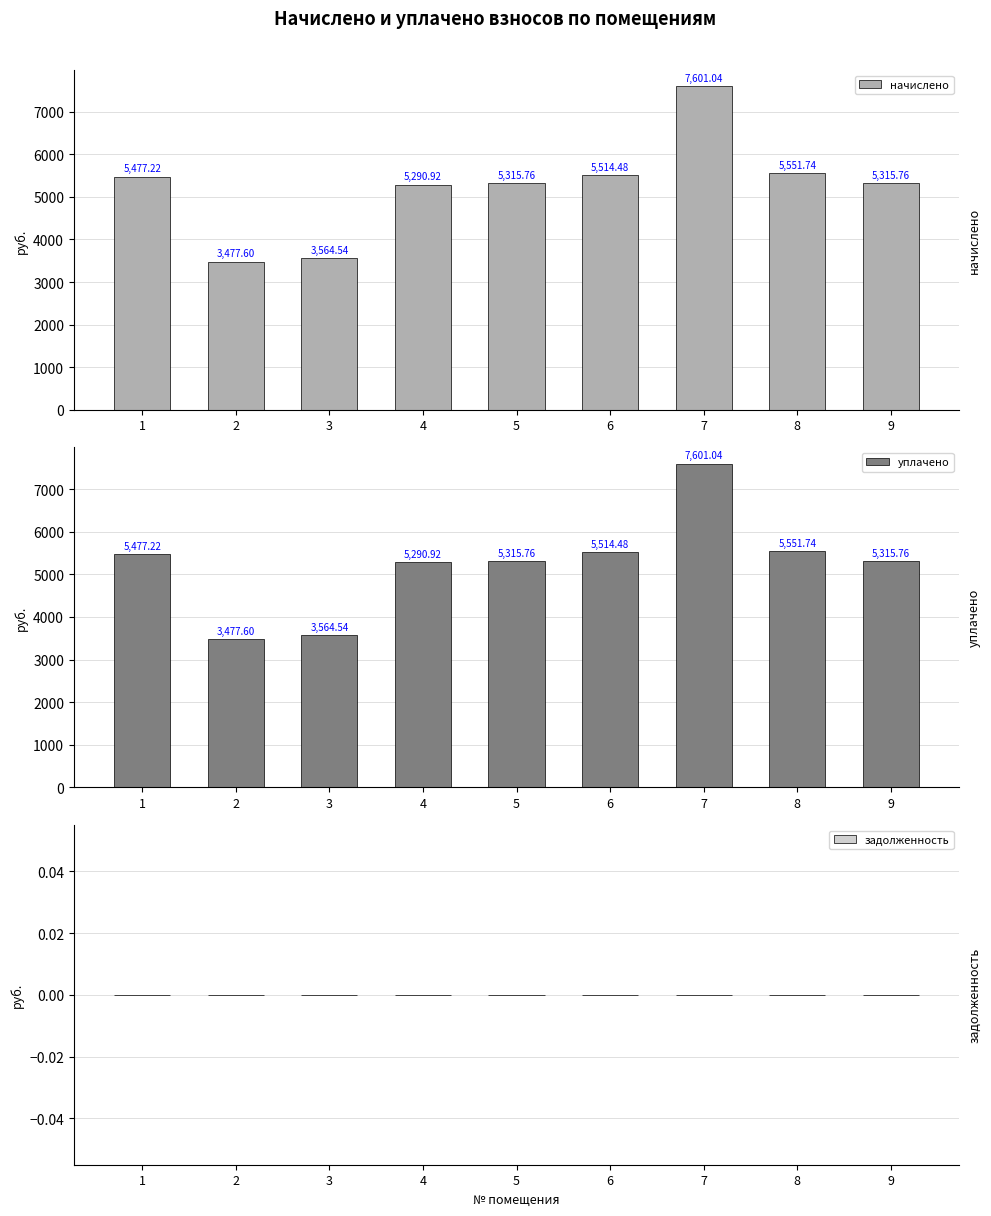

Reading right to left, extract all data points from this chart.

начислено: 9=5315.8	8=5551.7	7=7601.0	6=5514.5	5=5315.8	4=5290.9	3=3564.5	2=3477.6	1=5477.2
уплачено: 9=5315.8	8=5551.7	7=7601.0	6=5514.5	5=5315.8	4=5290.9	3=3564.5	2=3477.6	1=5477.2
задолженность: 9=0.0	8=0.0	7=0.0	6=0.0	5=0.0	4=0.0	3=0.0	2=0.0	1=0.0